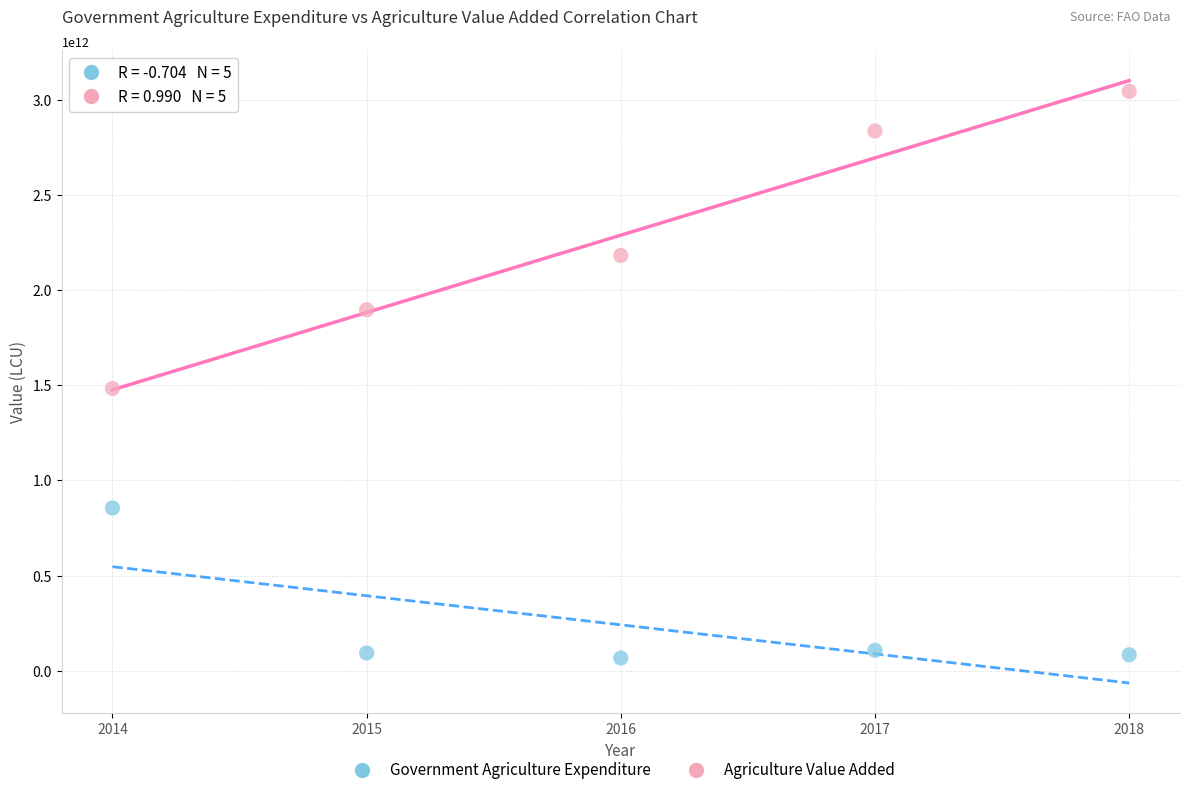

In the Agriculture Value Added series, what Y value is closest to 2264054100000?

2182198300000